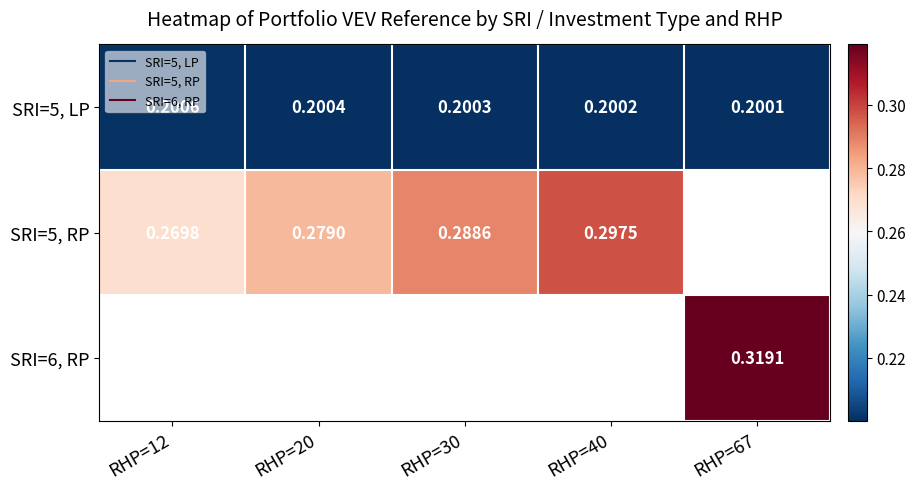

Which label corresponds to the smallest value in the chart?

RHP=67